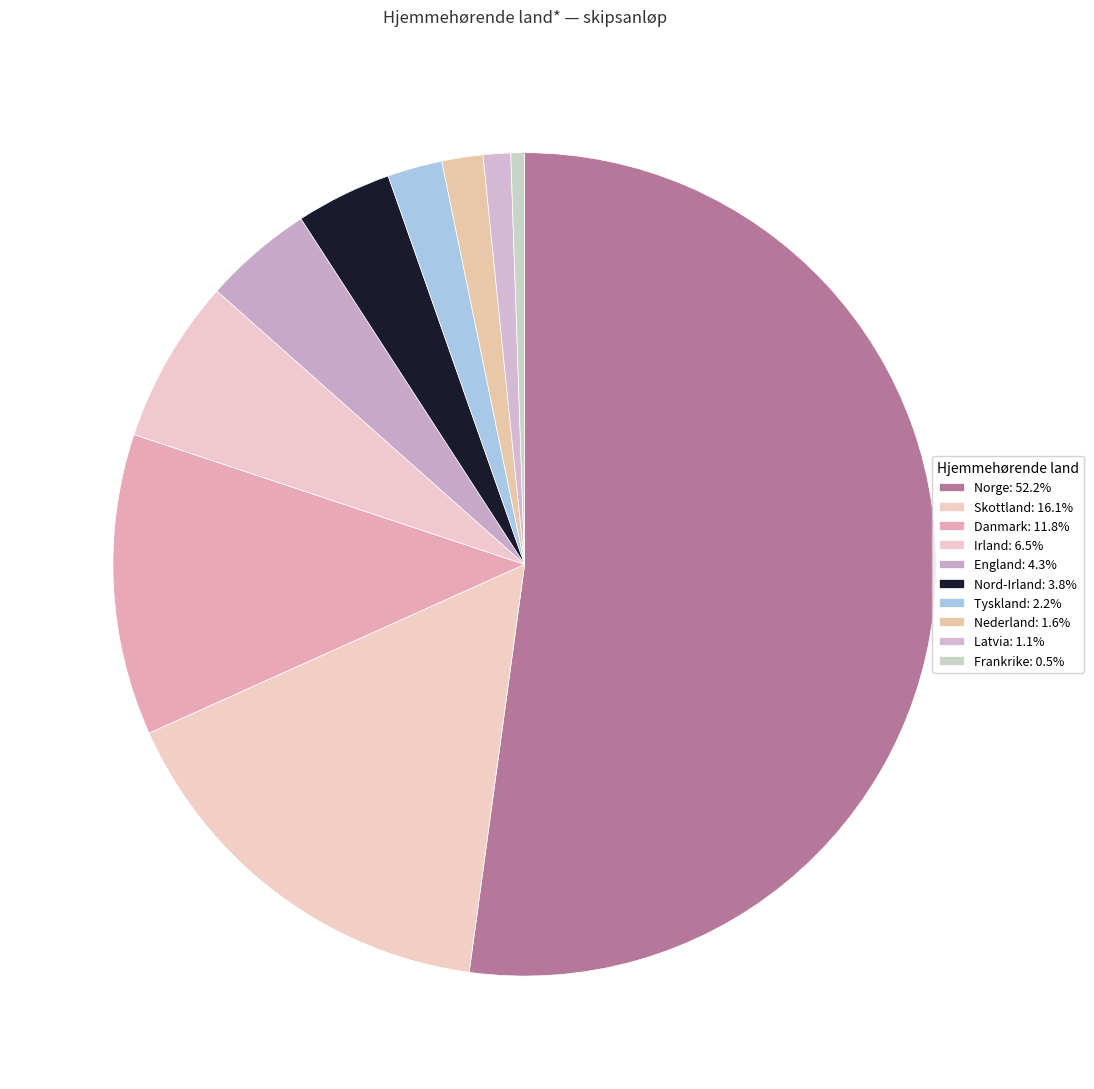

True or false: Nord-Irland accounts for 4% of the total.

True